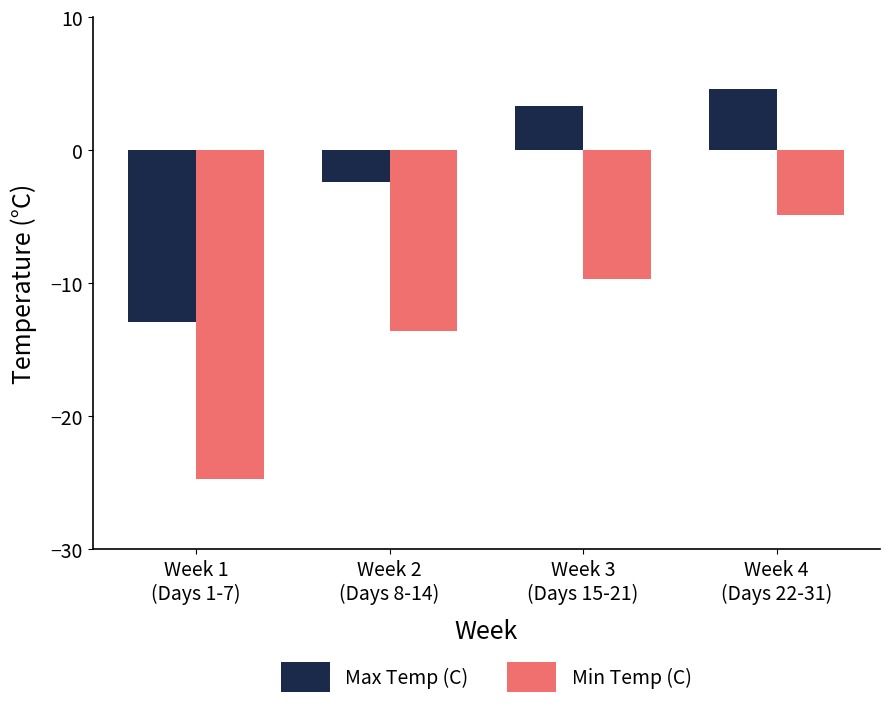

Reading left to right, list all the values displayed in this chart.

Max Temp (C): Week 1
(Days 1-7)=-12.9	Week 2
(Days 8-14)=-2.4	Week 3
(Days 15-21)=3.3	Week 4
(Days 22-31)=4.6
Min Temp (C): Week 1
(Days 1-7)=-24.7	Week 2
(Days 8-14)=-13.6	Week 3
(Days 15-21)=-9.7	Week 4
(Days 22-31)=-4.8